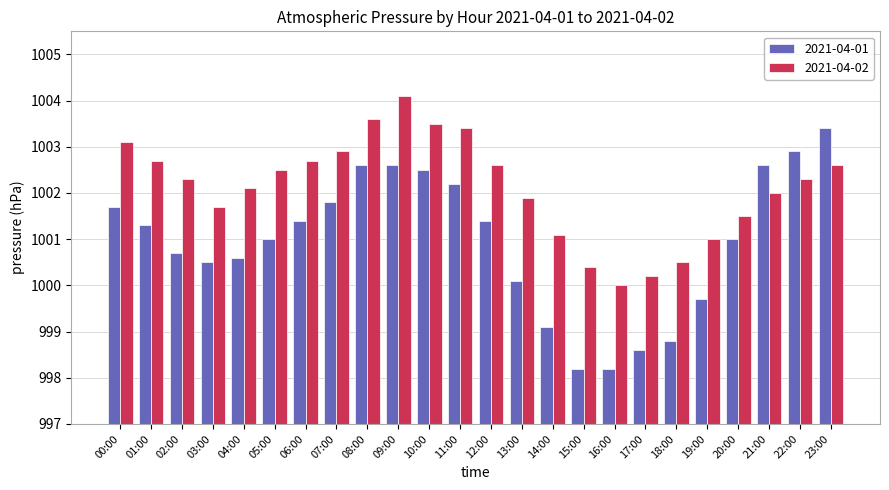

At which label does 2021-04-01 first exceed 1001?

00:00